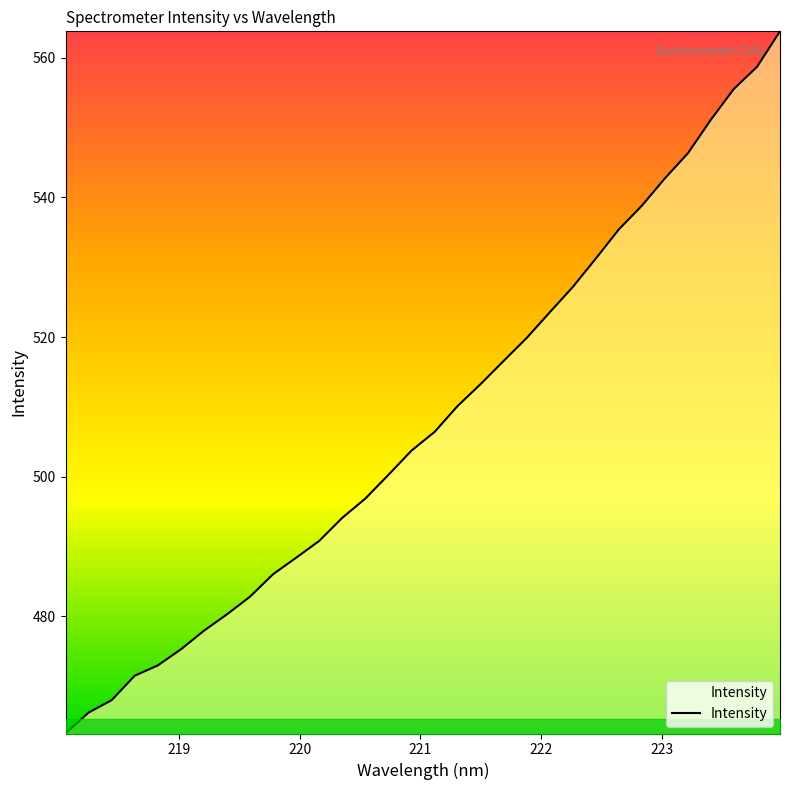

What is the greatest value displayed?

563.8